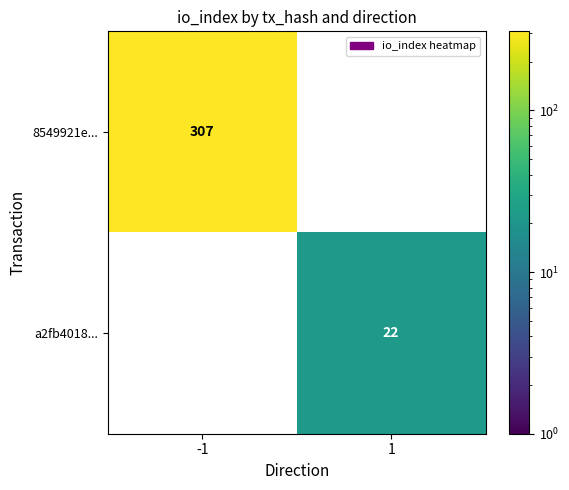

Which series changed the most between -1 and 1?

8549921e...